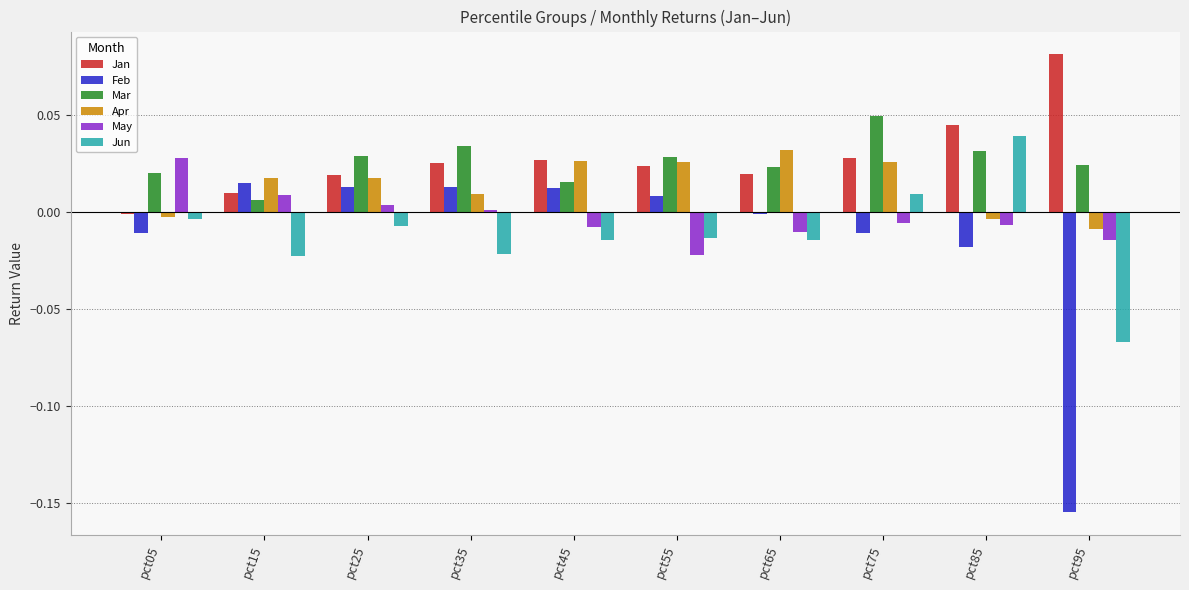

How many positive values does the Feb series have?

5